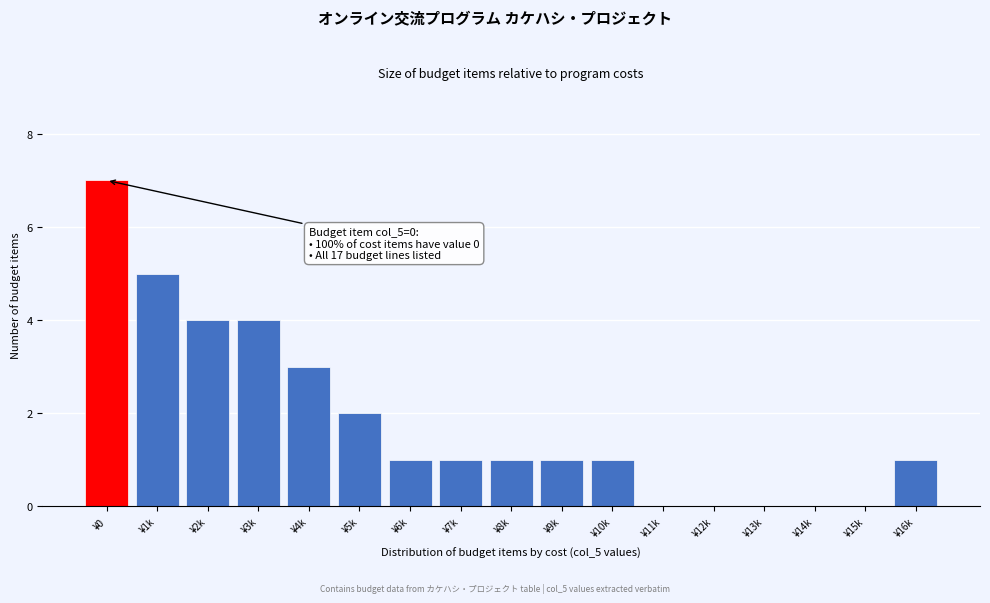

Reading left to right, transcribe all the data shown in this chart.

¥0=7	¥1k=5	¥2k=4	¥3k=4	¥4k=3	¥5k=2	¥6k=1	¥7k=1	¥8k=1	¥9k=1	¥10k=1	¥11k=0	¥12k=0	¥13k=0	¥14k=0	¥15k=0	¥16k=1